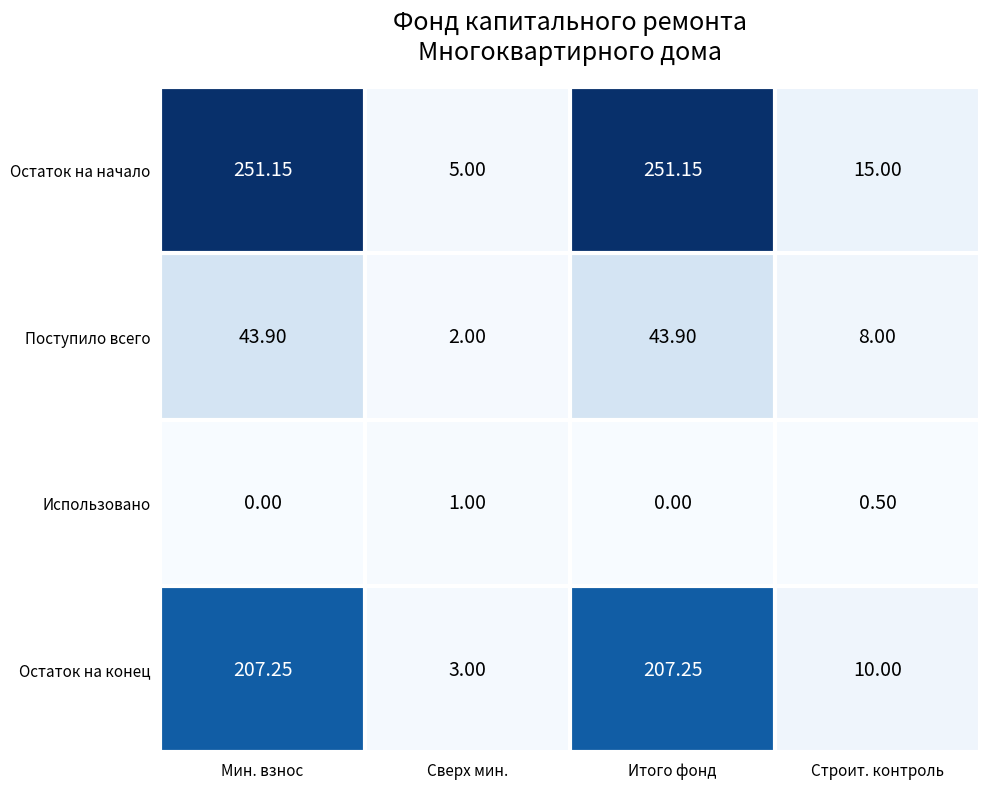

List the series in order of their peak value, lowest first.

Использовано, Поступило всего, Остаток на конец, Остаток на начало